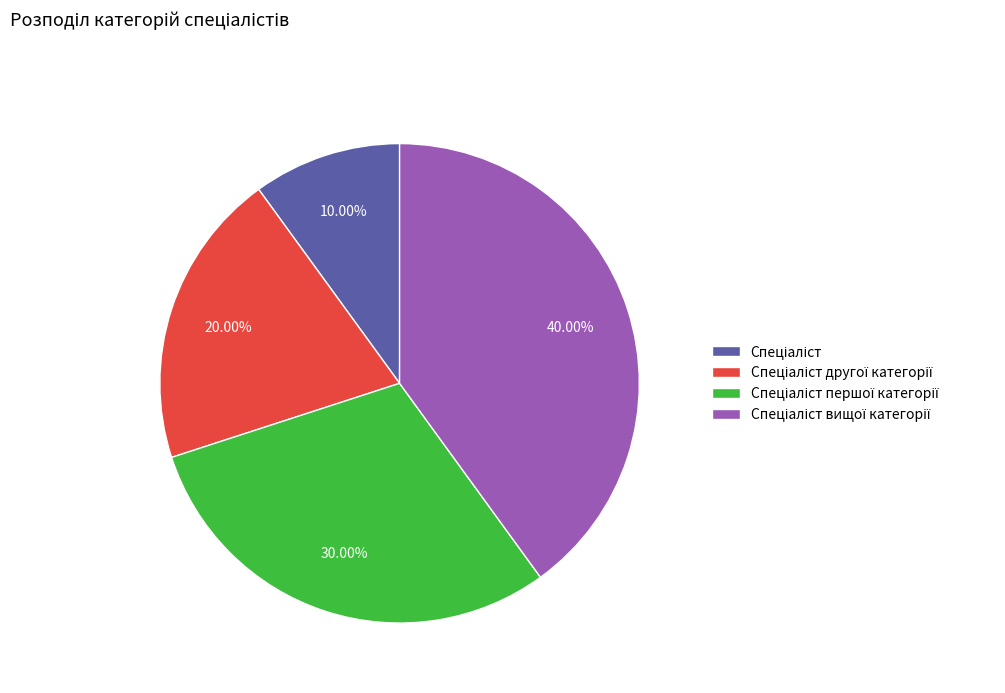

Does any single category account for the majority?

No